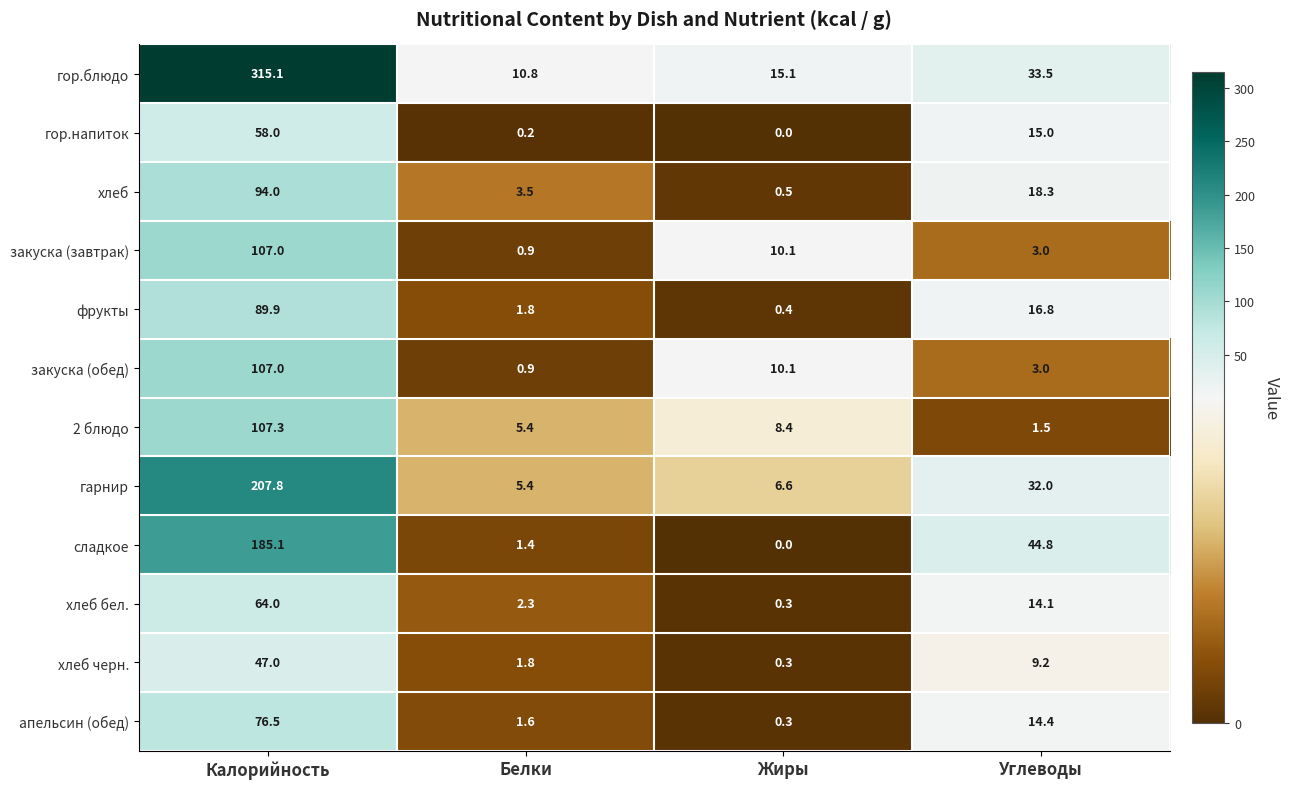

What is the spread (max minus min) of values at Углеводы?

43.3